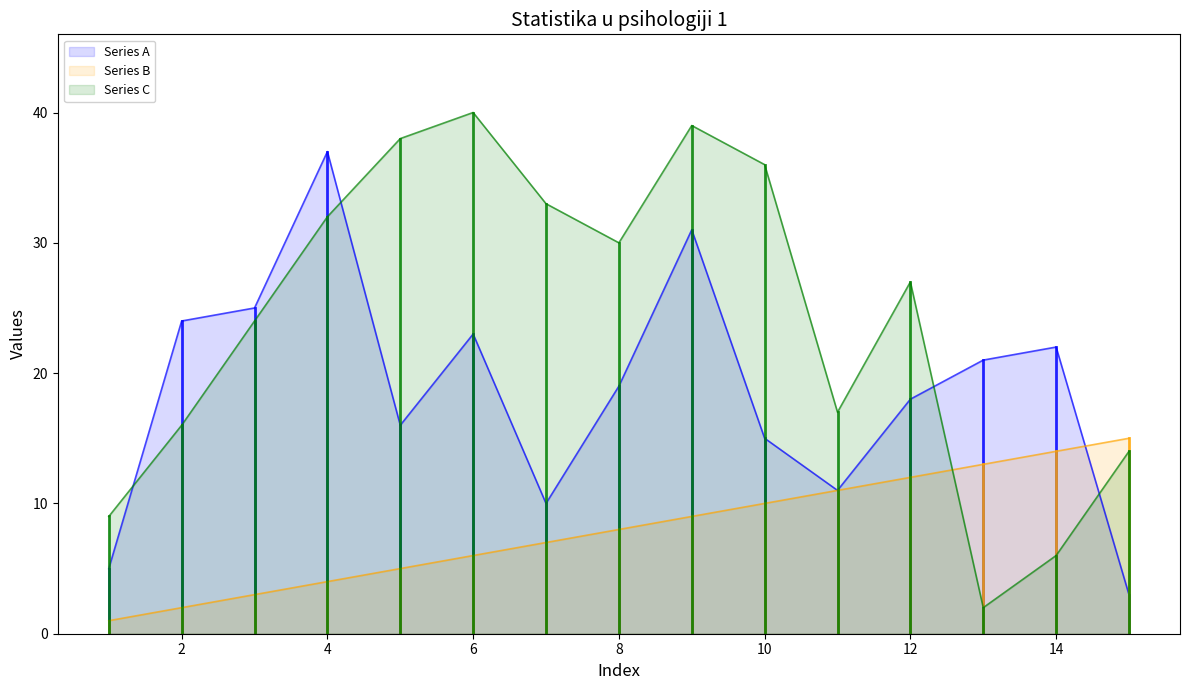

How many lines are shown in the chart?

3